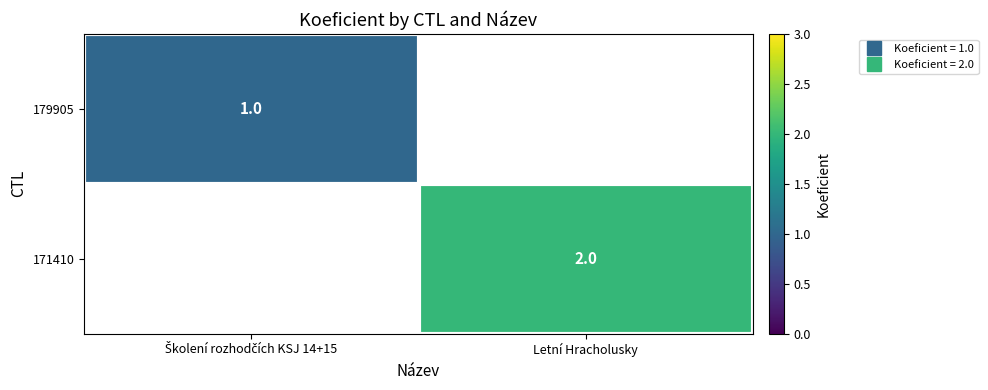

List the series in order of their peak value, lowest first.

179905, 171410